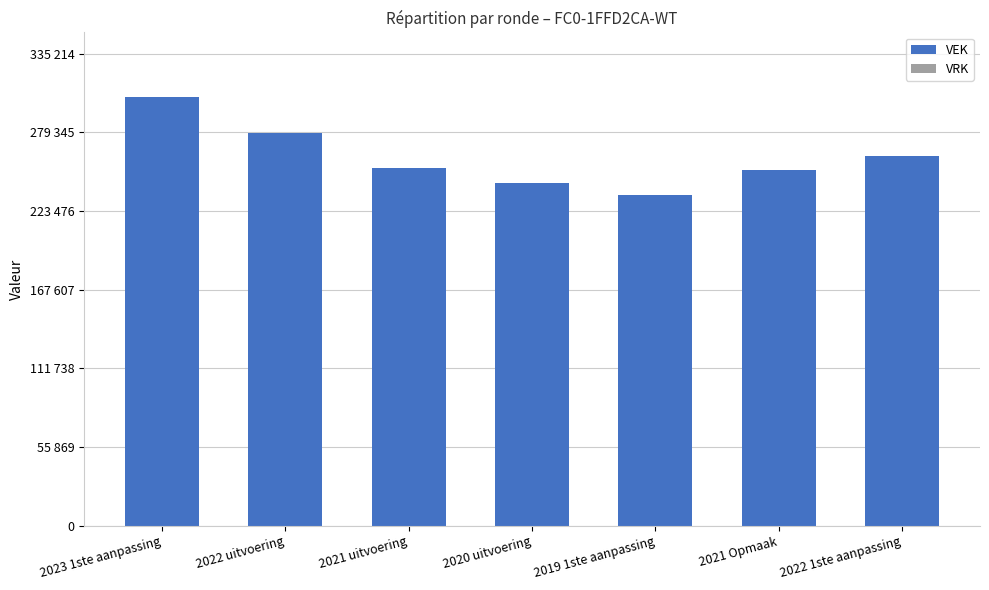

What is the maximum value shown in the chart?

304740